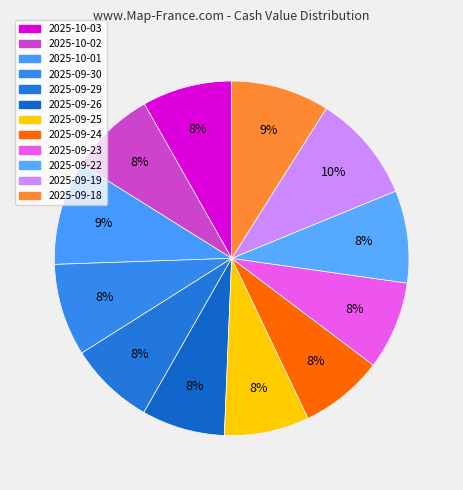

Combined, what portion of the pie is 2025-09-29 and 2025-09-22?

16.2%